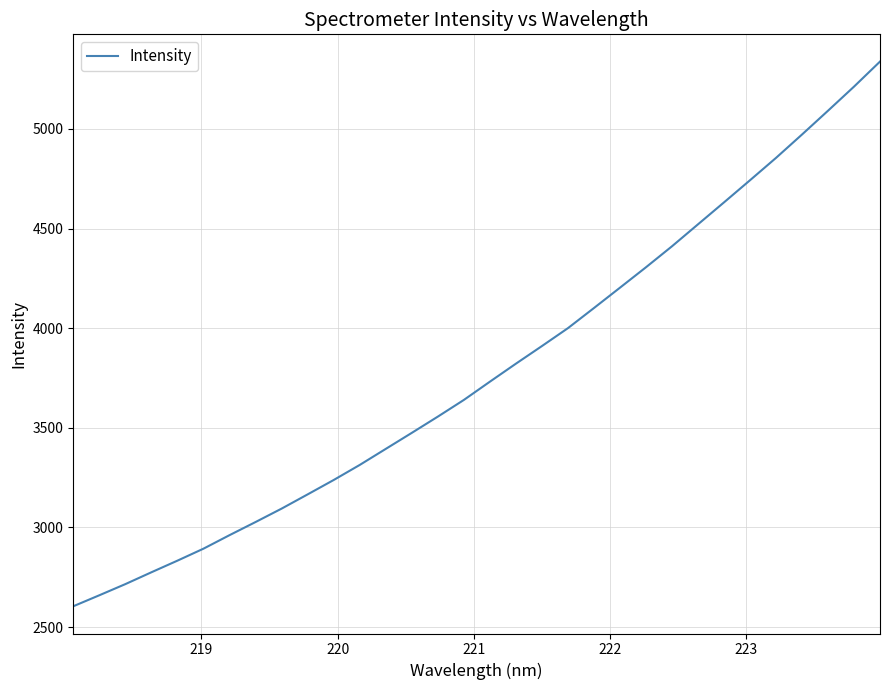

What is the smallest value displayed?

2604.5